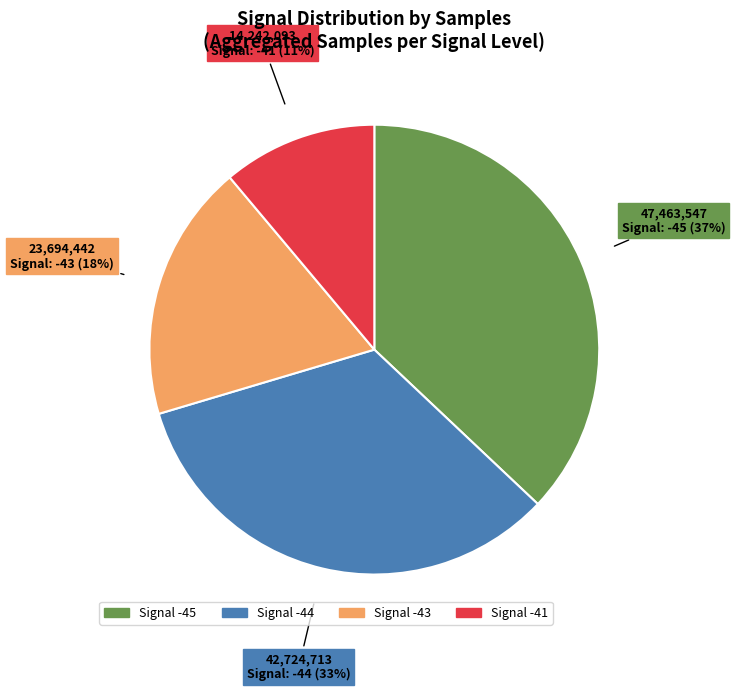

To the nearest percent, what is the difference between the largest and smallest slice percentages?

26%